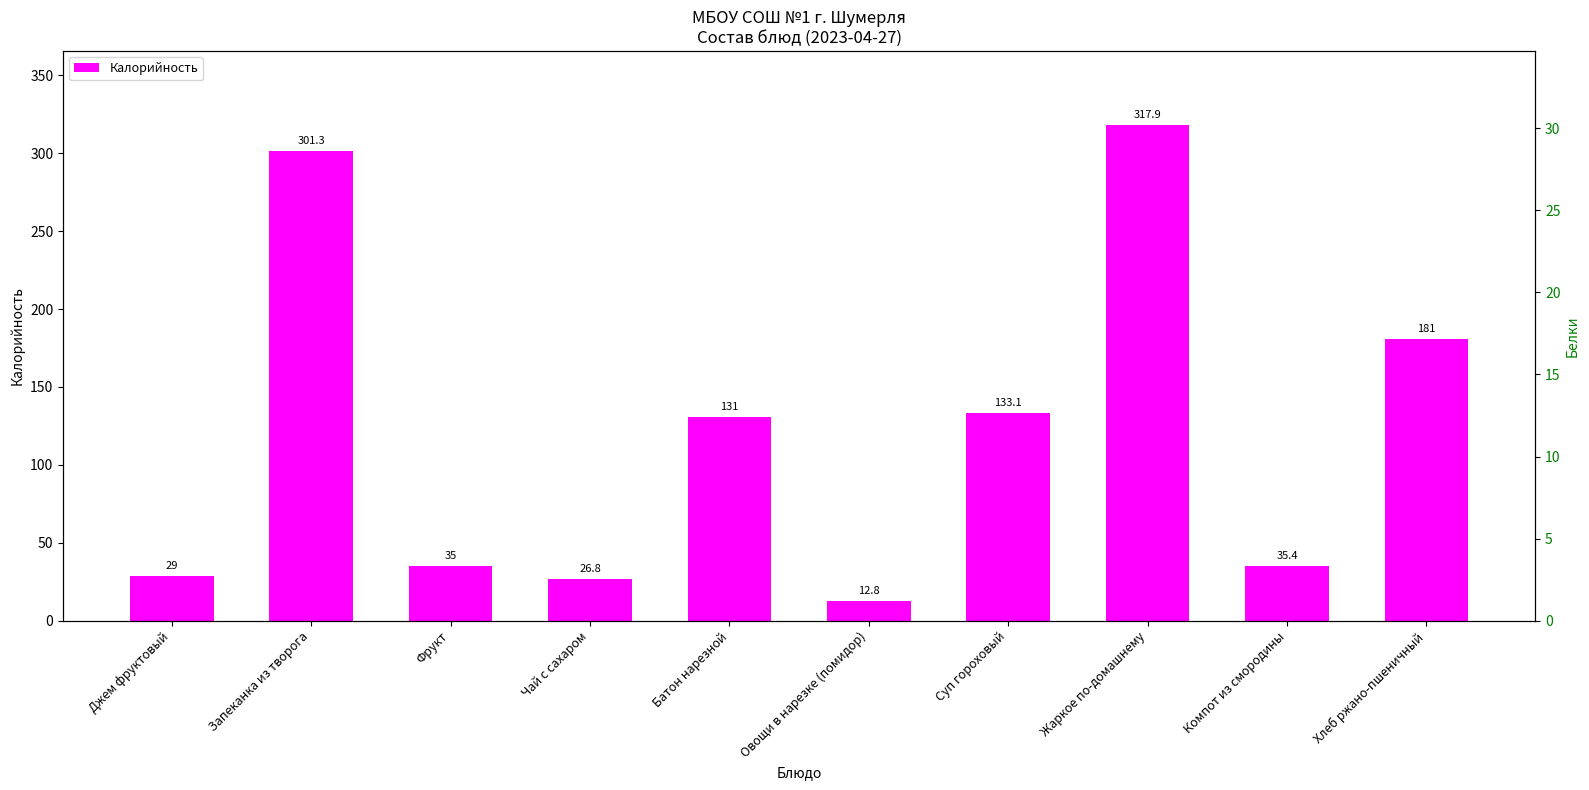

Rank the categories by value from highest to lowest.

Жаркое по-домашнему, Запеканка из творога, Хлеб ржано-пшеничный, Суп гороховый, Батон нарезной, Компот из смородины, Фрукт, Джем фруктовый, Чай с сахаром, Овощи в нарезке (помидор)